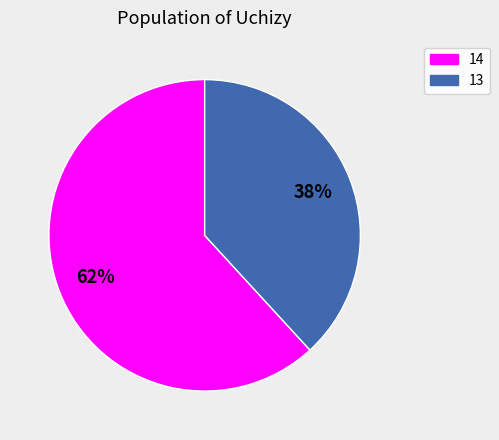

To the nearest percent, what is the difference between the 14 and 13 slice percentages?

24%